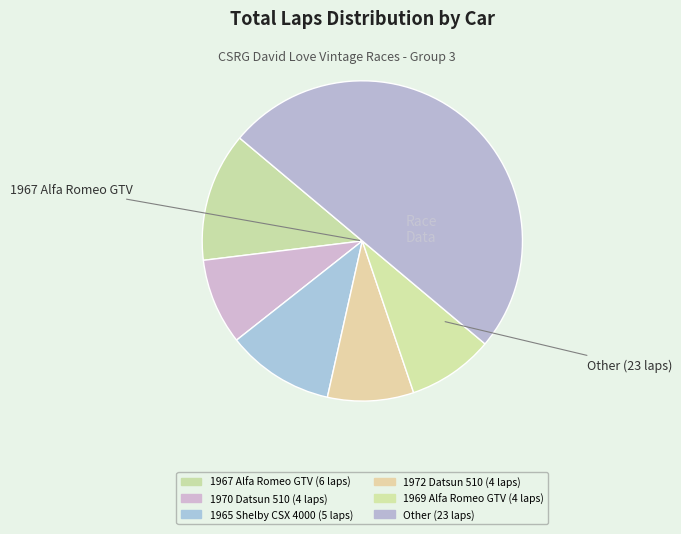

How many segments does this pie chart have?

6